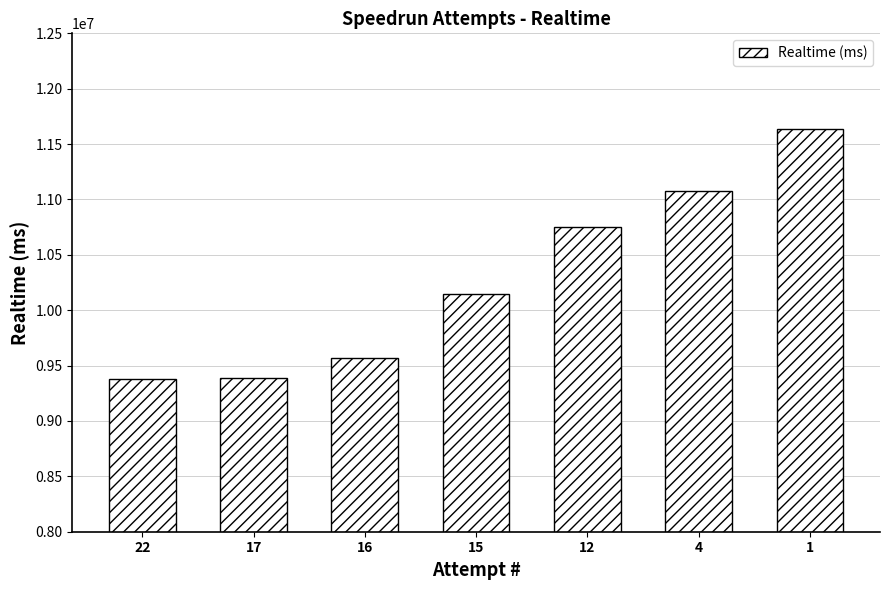

What is the difference between the values at 22 and 17?

8323